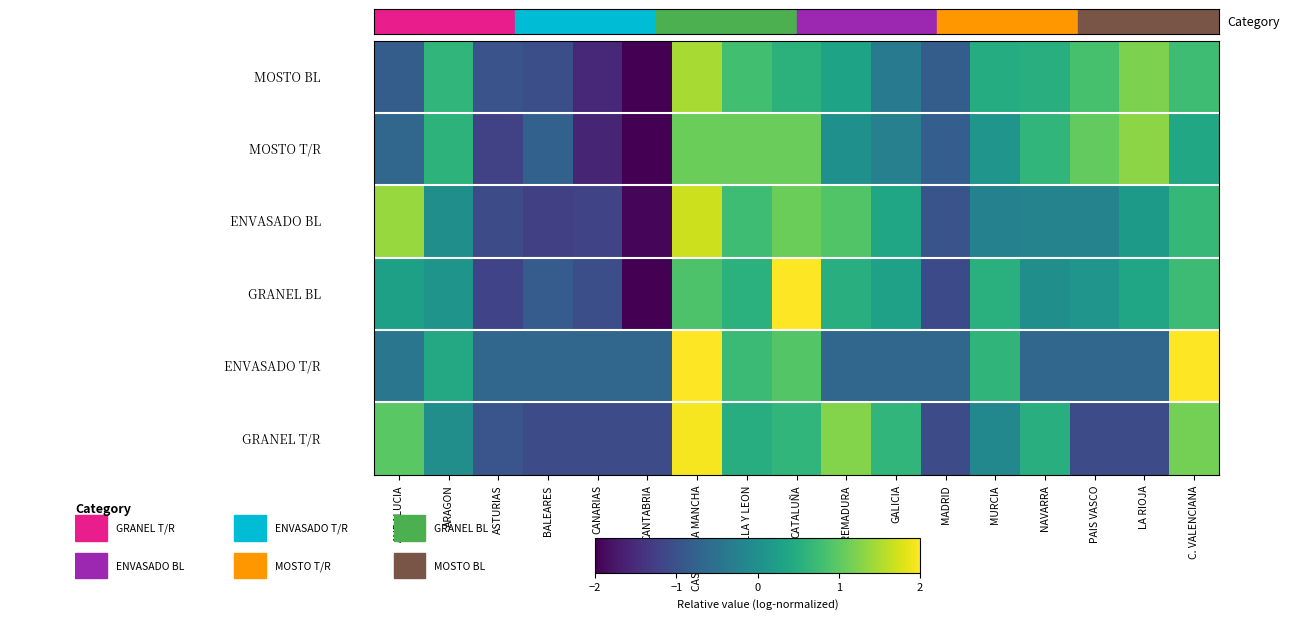

What is the smallest value displayed?

-2.3